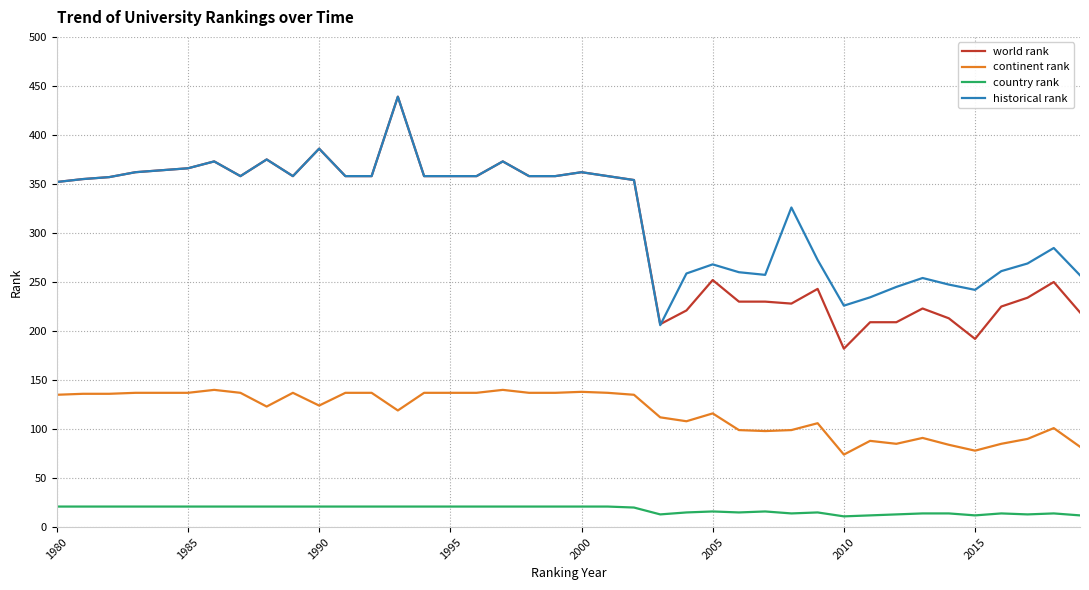

Which series has the widest spread of values?

world rank